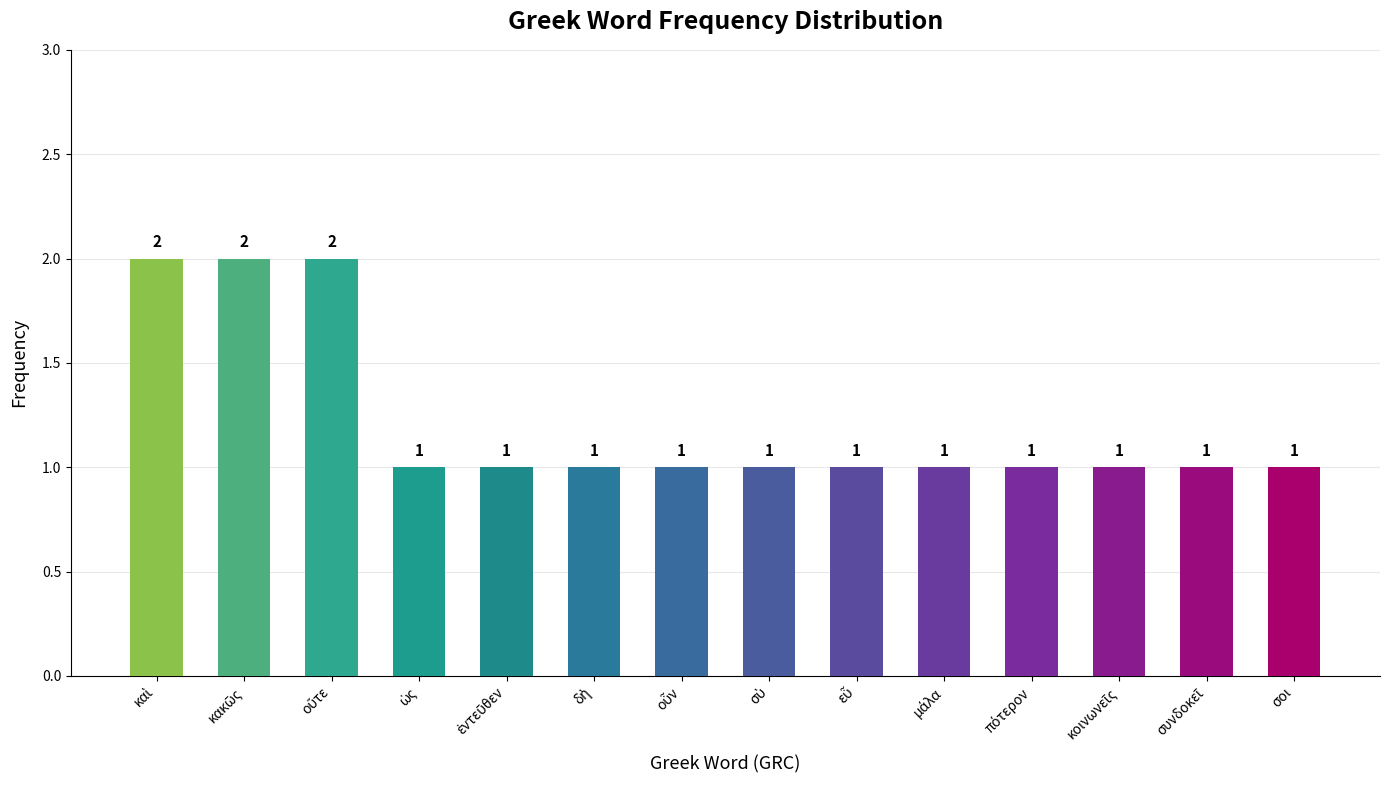

Count the values in the range 1 to 2.

14